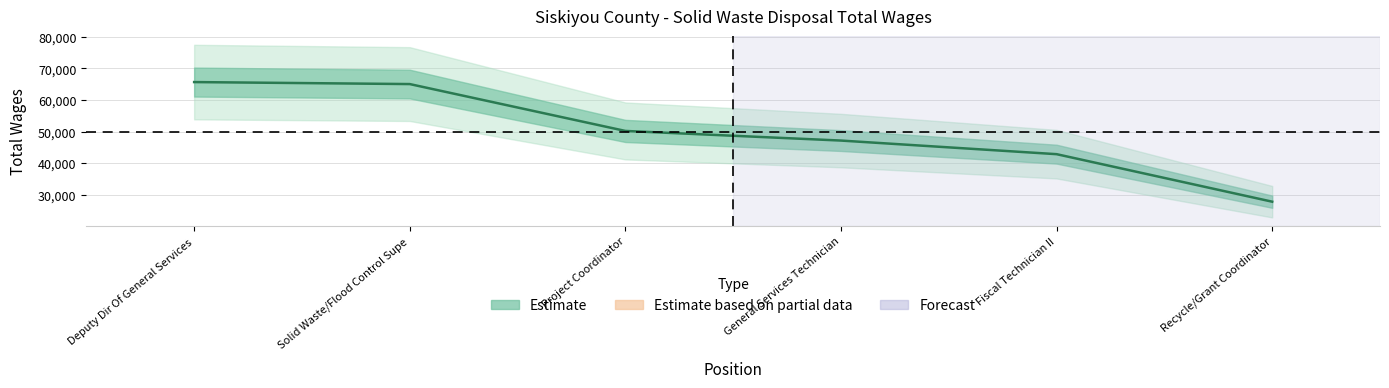

List the labels in order of value, smallest first.

Recycle/Grant Coordinator, Fiscal Technician II, General Services Technician, Project Coordinator, Solid Waste/Flood Control Supe, Deputy Dir Of General Services